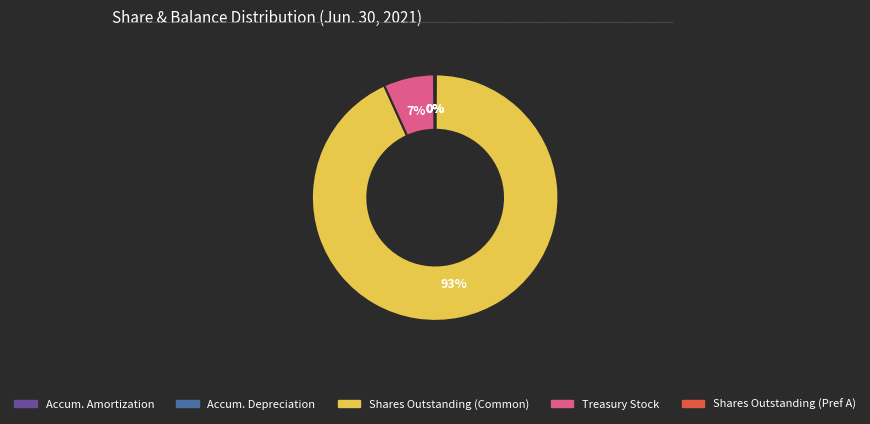

Is there any slice that represents more than half of the pie?

Yes